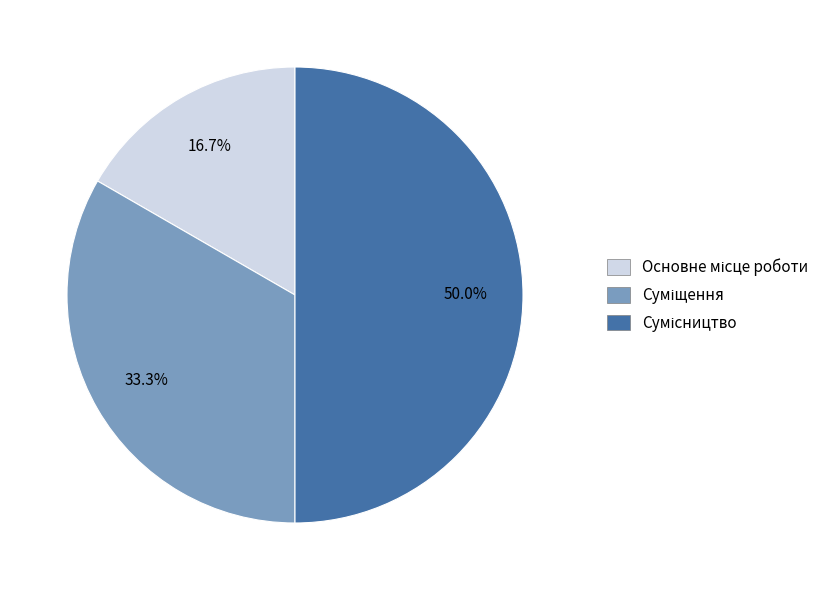

What is the ratio of the value at Основне місце роботи to the value at Суміщення?

0.5